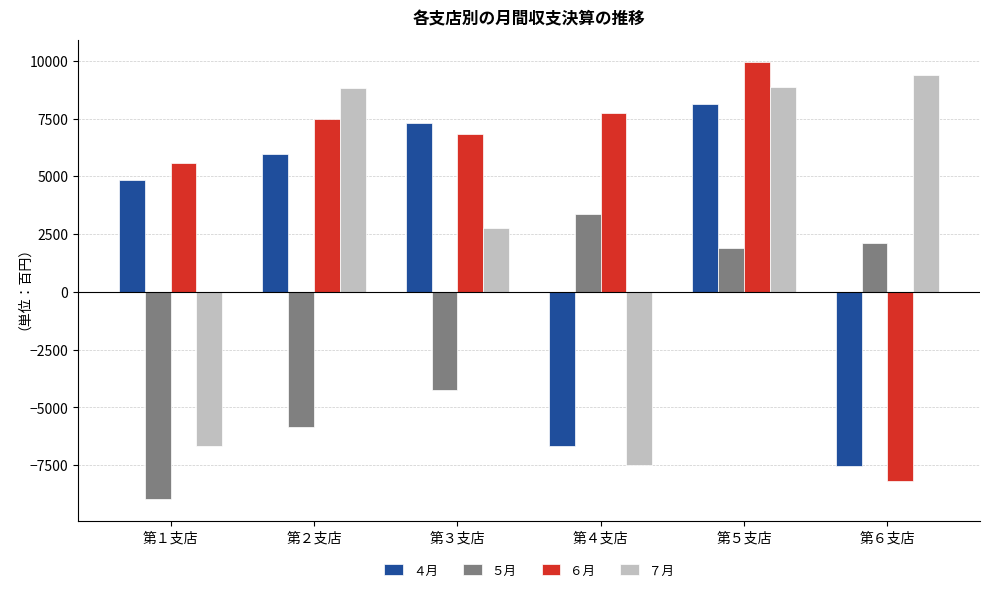

How many groups of bars are there?

6